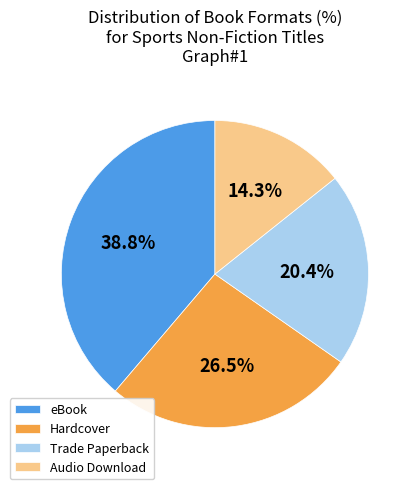

Is the sum of Audio Download and Trade Paperback greater than half?

No